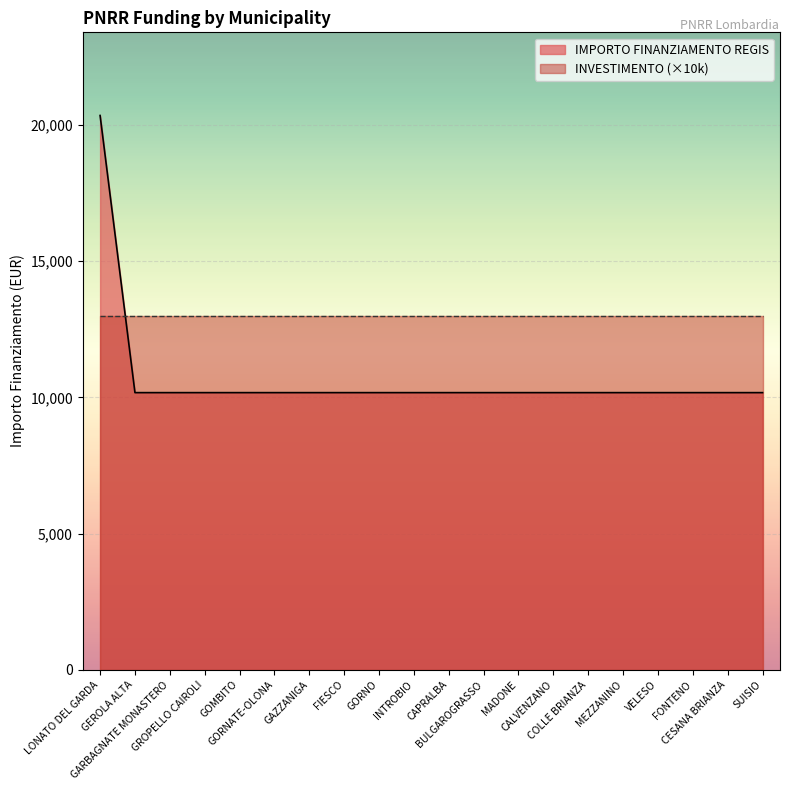

Is it true that the value at GARBAGNATE MONASTERO is 10172?

True